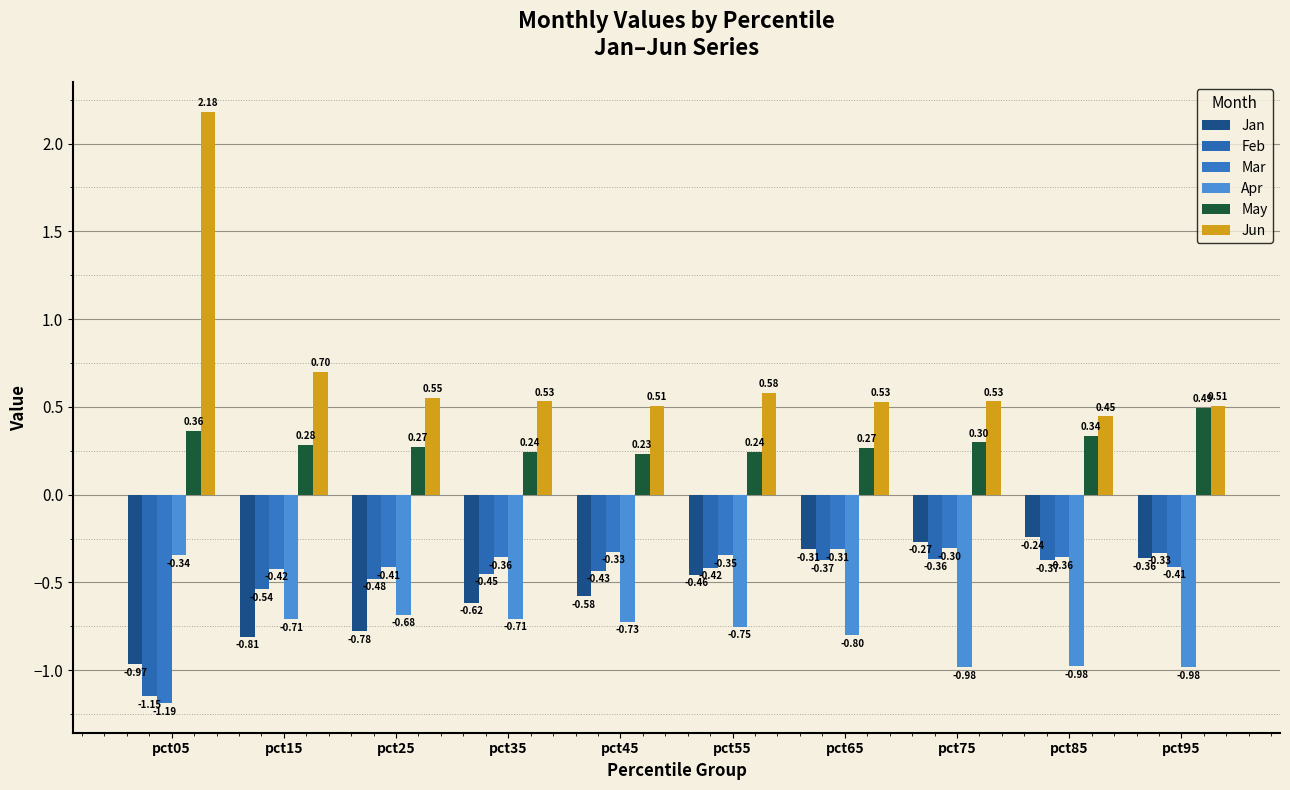

Is the value of May at pct35 greater than the value of Apr at pct35?

Yes